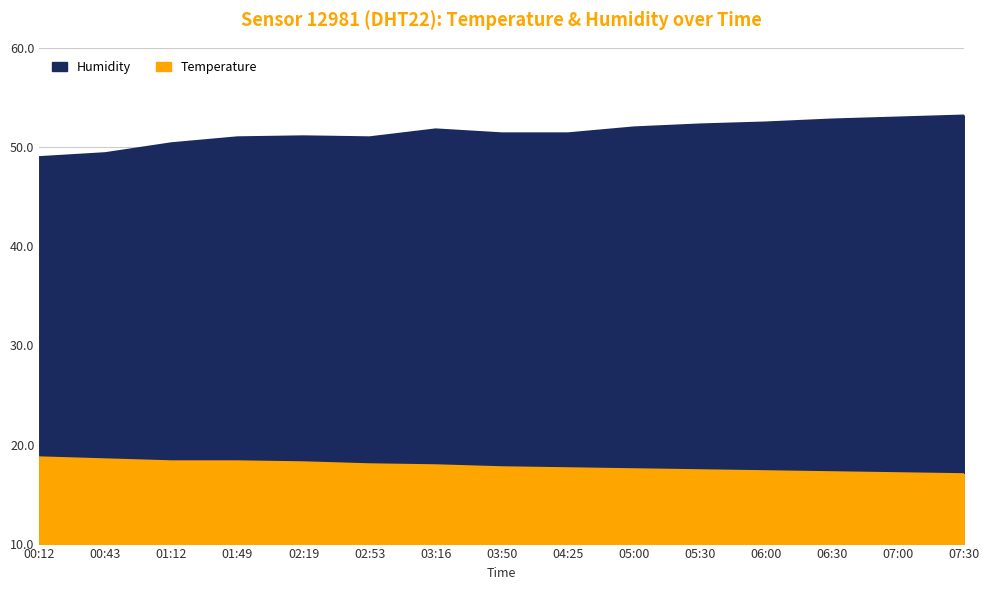

The value of Temperature at 00:12 is 6.5. True or false?

False